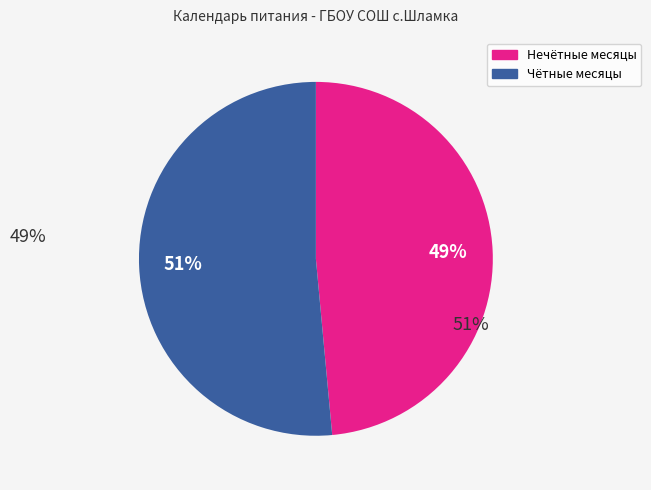

Count the number of slices in the pie.

2